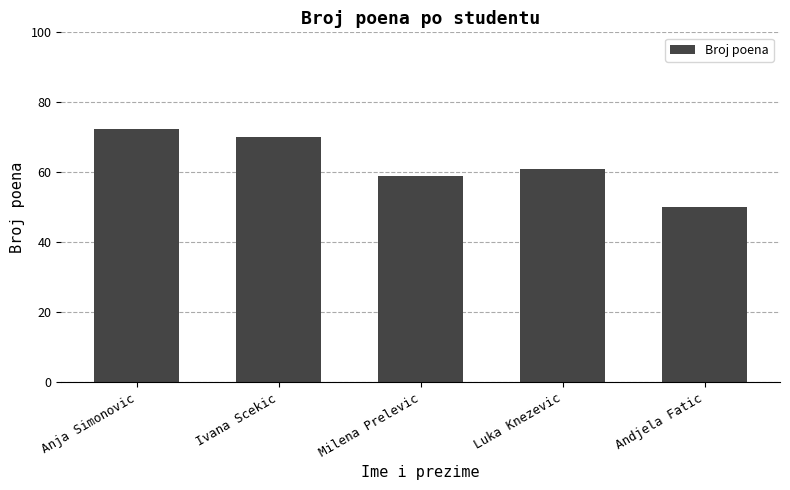

What is the value of the 3rd bar from the left?

59.0